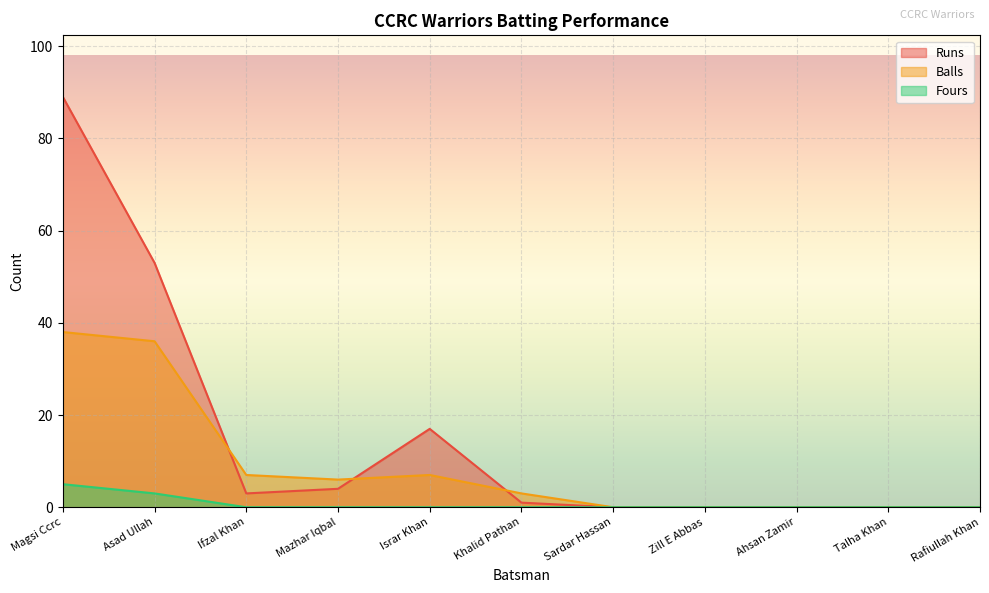

Which has a higher value, Zill E Abbas or Talha Khan?

Zill E Abbas